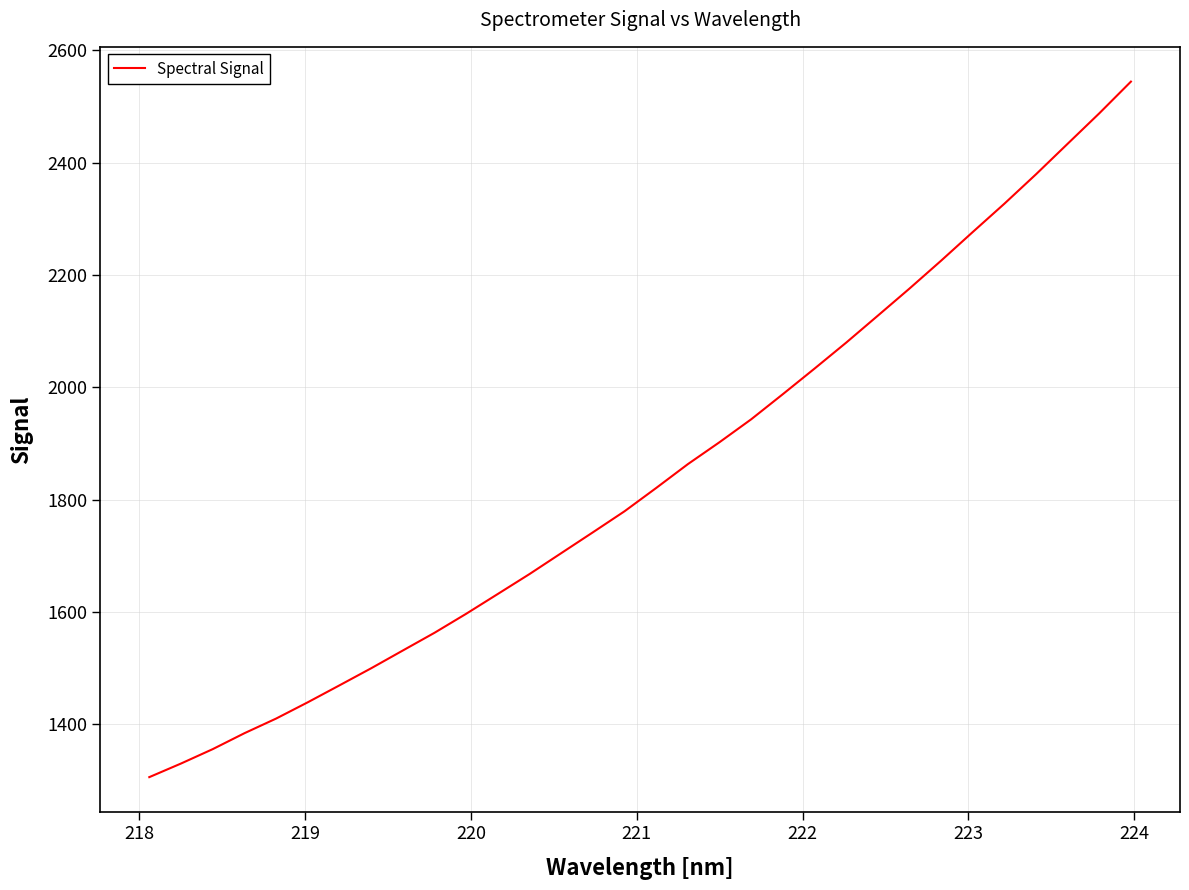

What is the greatest value displayed?

2544.5